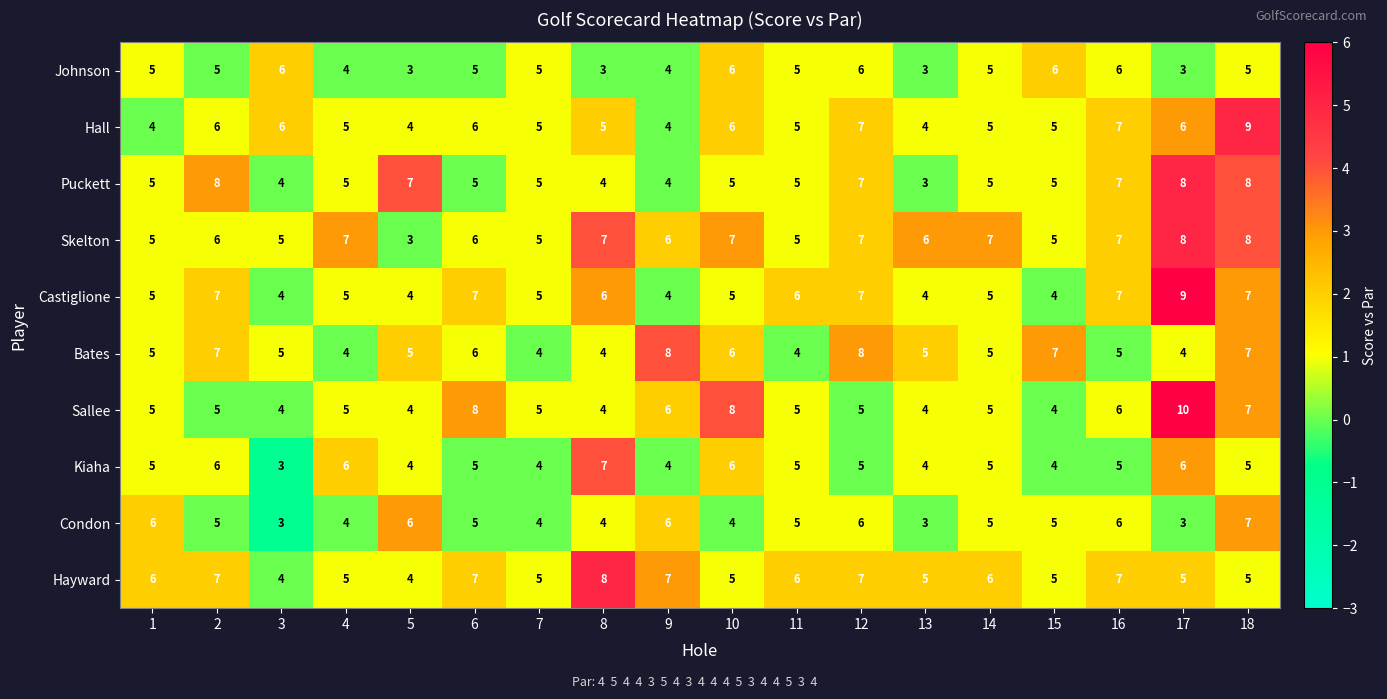

What is the difference between the second highest and minimum values in the Bates series?

4